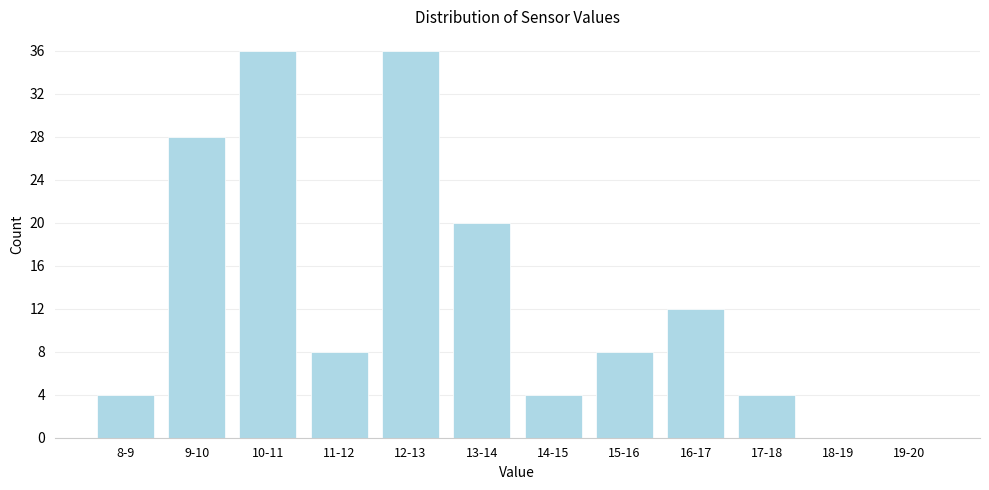

Reading left to right, transcribe all the data shown in this chart.

8-9=4	9-10=28	10-11=36	11-12=8	12-13=36	13-14=20	14-15=4	15-16=8	16-17=12	17-18=4	18-19=0	19-20=0